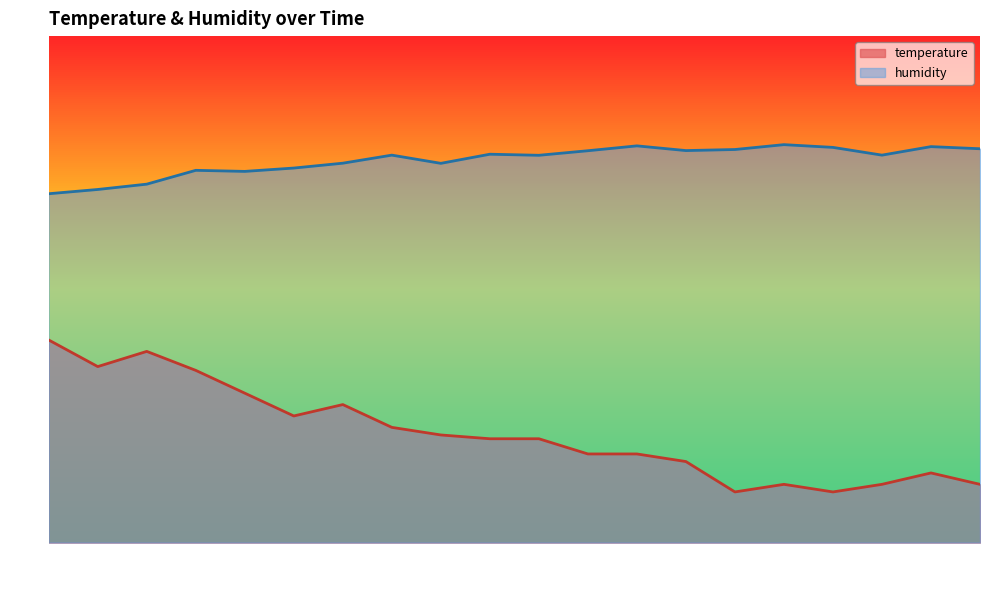

True or false: humidity and temperature intersect in this chart.

False